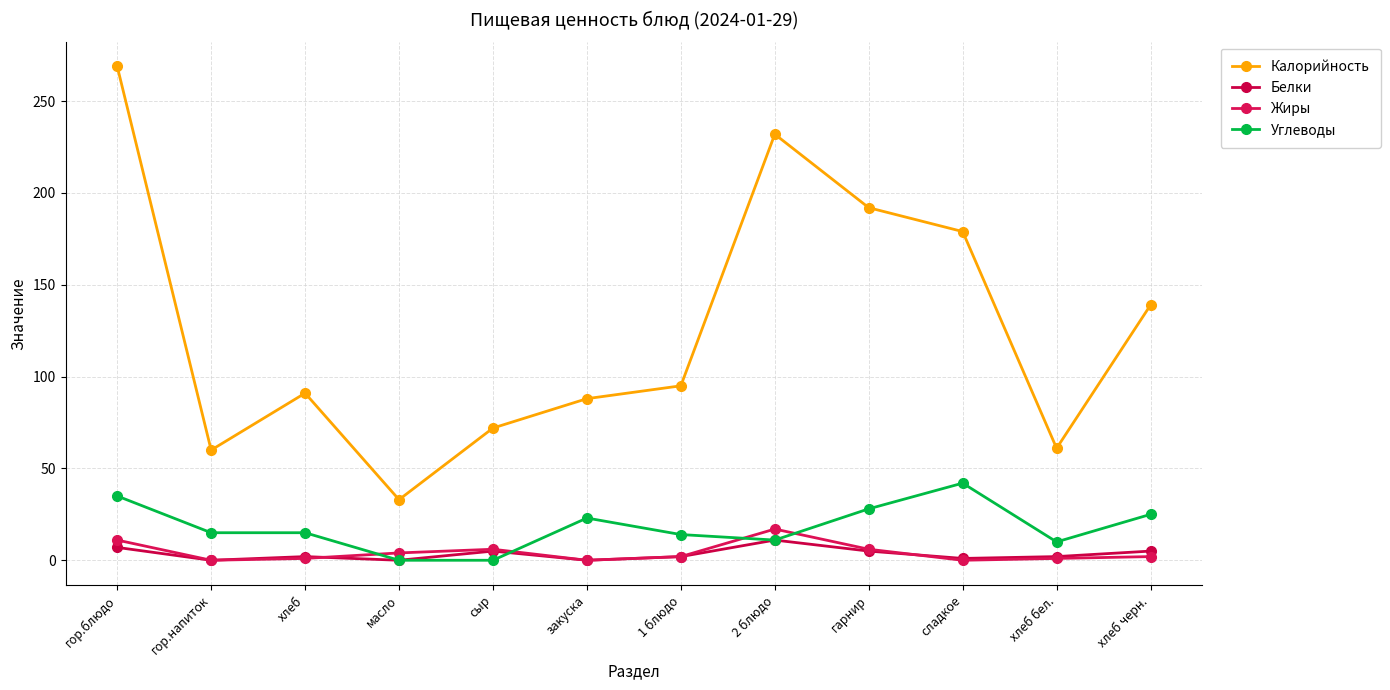

Reading left to right, what are all the values shown in this chart?

Калорийность: гор.блюдо=269	гор.напиток=60	хлеб=91	масло=33	сыр=72	закуска=88	1 блюдо=95	2 блюдо=232	гарнир=192	сладкое=179	хлеб бел.=61	хлеб черн.=139
Белки: гор.блюдо=7	гор.напиток=0	хлеб=2	масло=0	сыр=5	закуска=0	1 блюдо=2	2 блюдо=11	гарнир=5	сладкое=1	хлеб бел.=2	хлеб черн.=5
Жиры: гор.блюдо=11	гор.напиток=0	хлеб=1	масло=4	сыр=6	закуска=0	1 блюдо=2	2 блюдо=17	гарнир=6	сладкое=0	хлеб бел.=1	хлеб черн.=2
Углеводы: гор.блюдо=35	гор.напиток=15	хлеб=15	масло=0	сыр=0	закуска=23	1 блюдо=14	2 блюдо=11	гарнир=28	сладкое=42	хлеб бел.=10	хлеб черн.=25